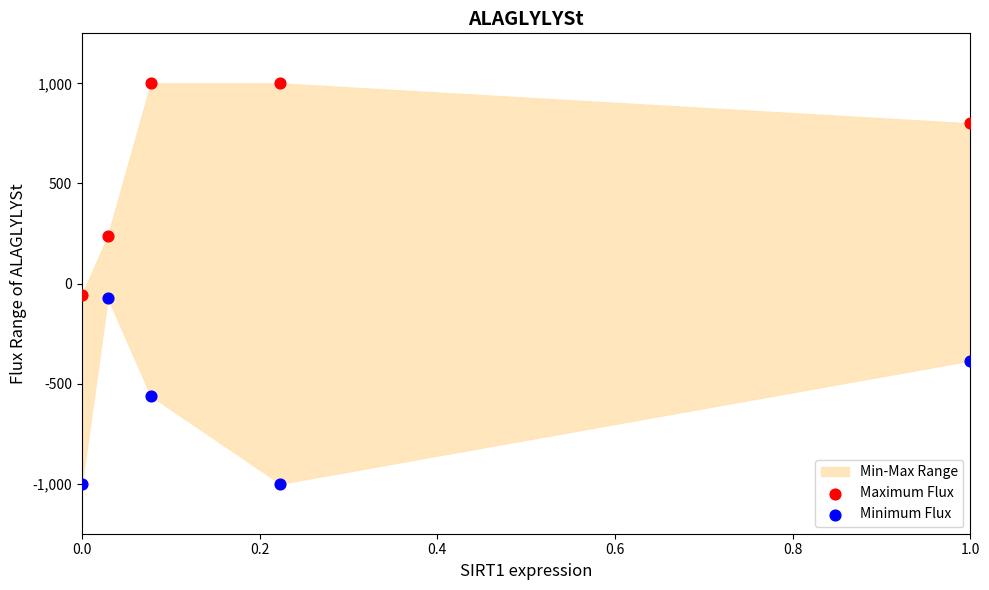

Across all data points, what is the average X value?

0.3